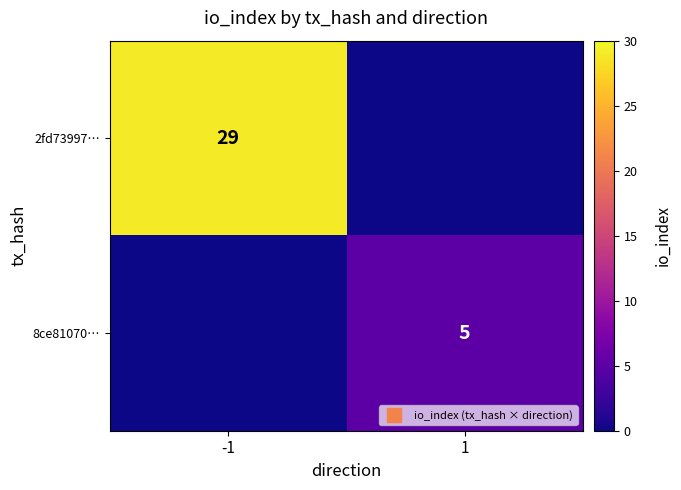

What is the maximum value for 8ce81070…?

5